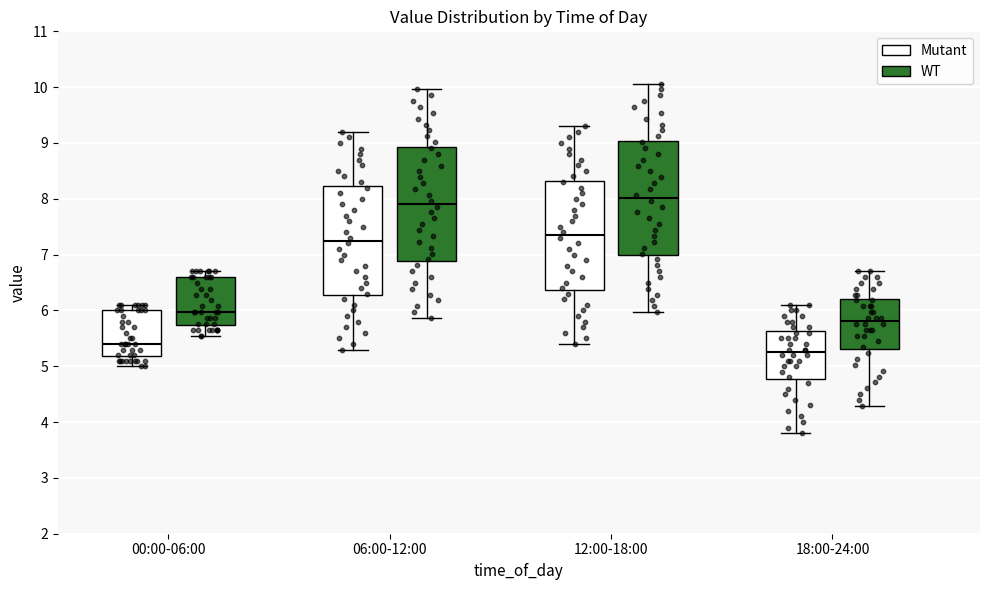

Which box's median line is the highest?

12:00-18:00 (WT)